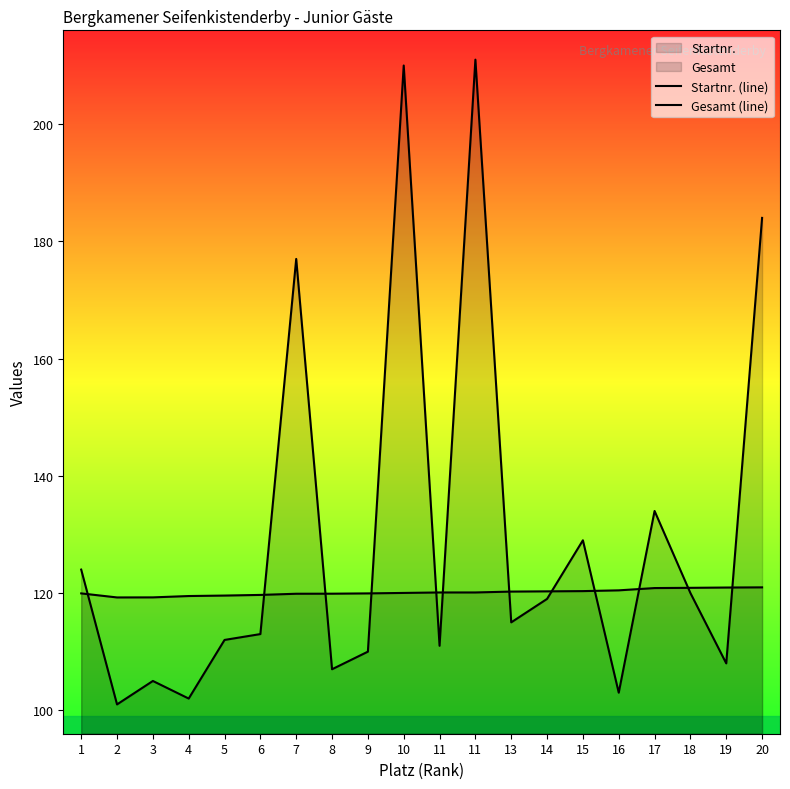

Reading left to right, transcribe all the data shown in this chart.

Startnr. (line): 124.0	101.0	105.0	102.0	112.0	113.0	177.0	107.0	110.0	210.0	111.0	211.0	115.0	119.0	129.0	103.0	134.0	120.0	108.0	184.0
Gesamt (line): 119.9	119.2	119.3	119.5	119.6	119.7	119.9	119.9	119.9	120.0	120.1	120.1	120.2	120.3	120.3	120.5	120.8	120.9	120.9	121.0